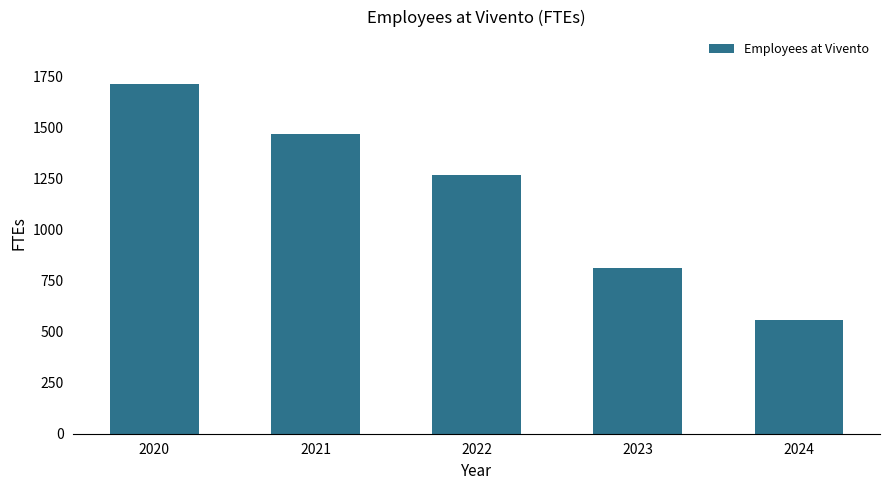

What is the value of the 1st bar from the left?

1712